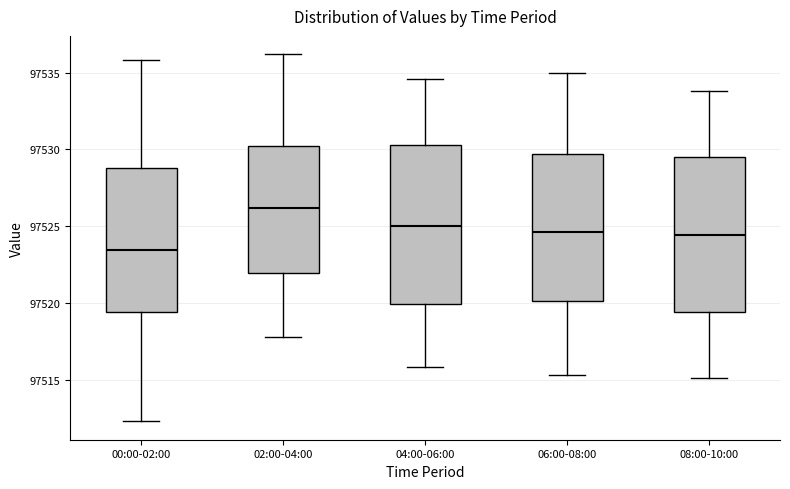

Reading left to right, transcribe this box plot: for each box, give where its median line is, the range the box spans, and where its two whiskers end, as read against the y-axis. The values are not printed on the chart, so give them approximately, as read against the axis.

00:00-02:00: median 97523.5, box 97519.5 to 97529.0, whiskers 97512.5 to 97536.0
02:00-04:00: median 97526.0, box 97522.0 to 97530.0, whiskers 97518.0 to 97536.0
04:00-06:00: median 97525.0, box 97520.0 to 97530.5, whiskers 97516.0 to 97534.5
06:00-08:00: median 97524.5, box 97520.0 to 97529.5, whiskers 97515.5 to 97535.0
08:00-10:00: median 97524.5, box 97519.5 to 97529.5, whiskers 97515.0 to 97534.0